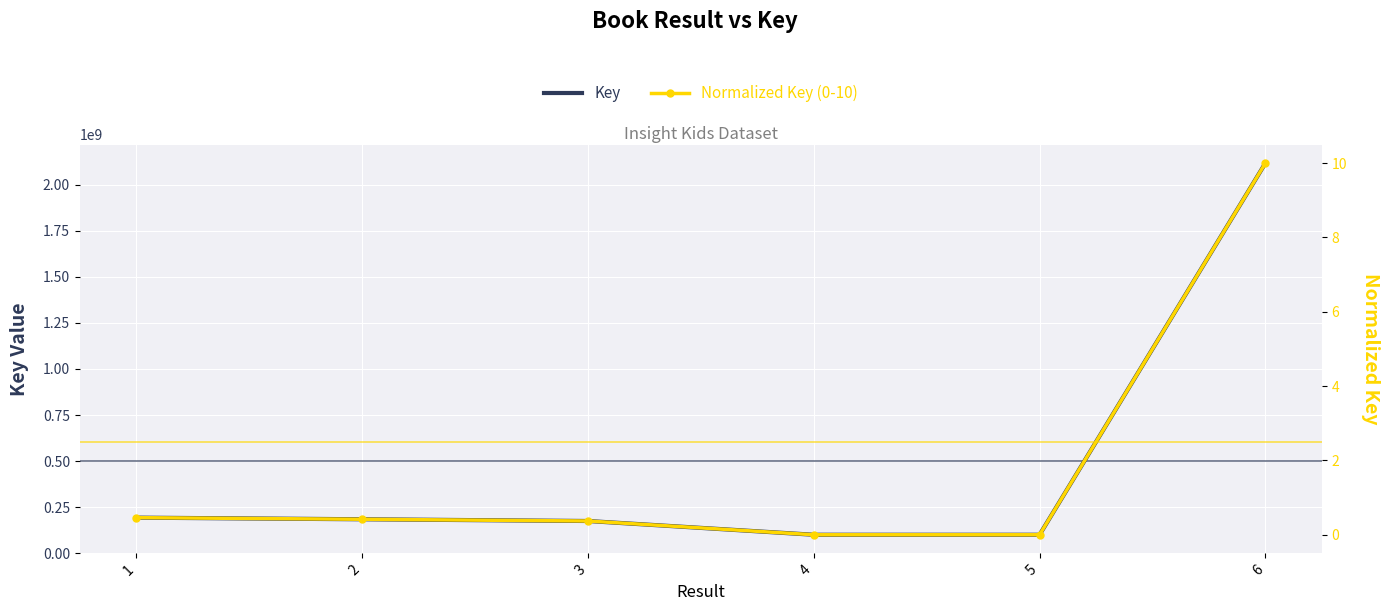

What is the difference between the maximum and minimum values in the Normalized Key (0-10) series?

10.0